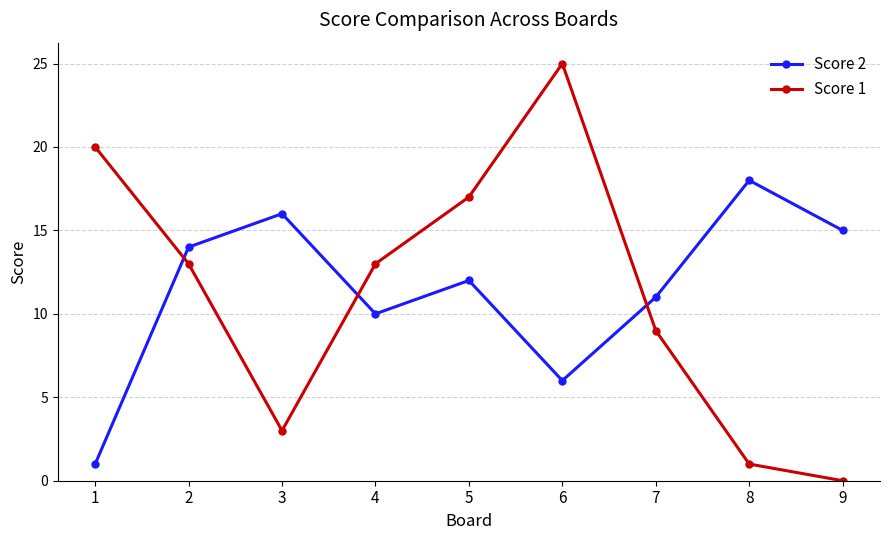

What is the difference between the maximum and minimum values in the Score 1 series?

25